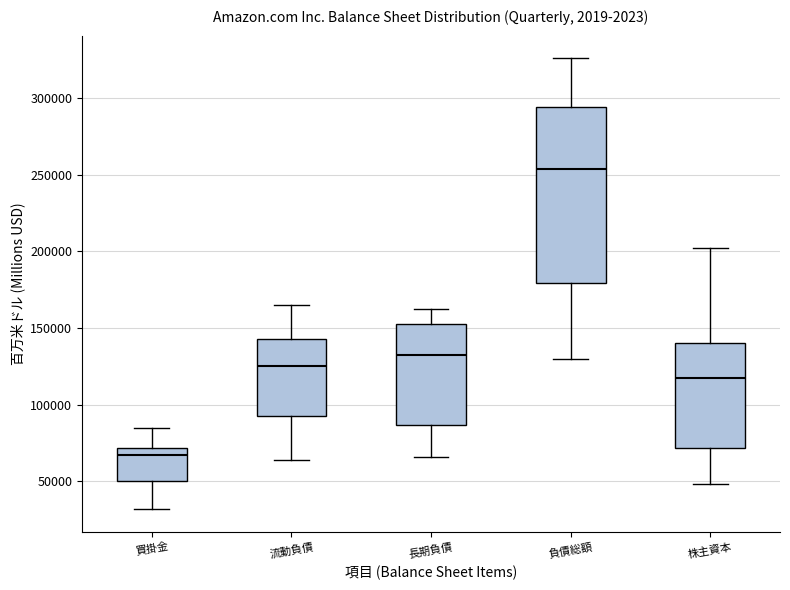

Reading left to right, read every box against the y-axis: the position of its median line, the range the box covers, and the ends of its whiskers. The values are not printed on the chart, so give them approximately, as read against the axis.

買掛金: median 65000, box 50000 to 70000, whiskers 30000 to 85000
流動負債: median 125000, box 90000 to 145000, whiskers 65000 to 165000
長期負債: median 130000, box 85000 to 155000, whiskers 65000 to 160000
負債総額: median 255000, box 180000 to 295000, whiskers 130000 to 325000
株主資本: median 120000, box 70000 to 140000, whiskers 50000 to 200000